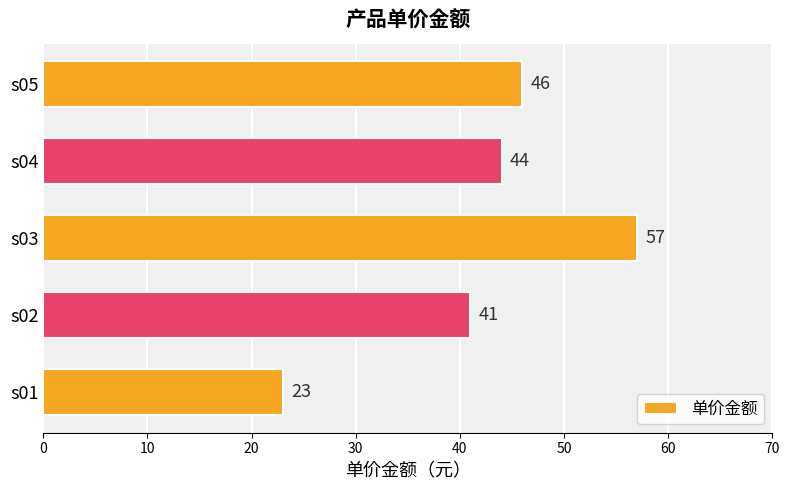

Reading top to bottom, extract all data points from this chart.

46	44	57	41	23